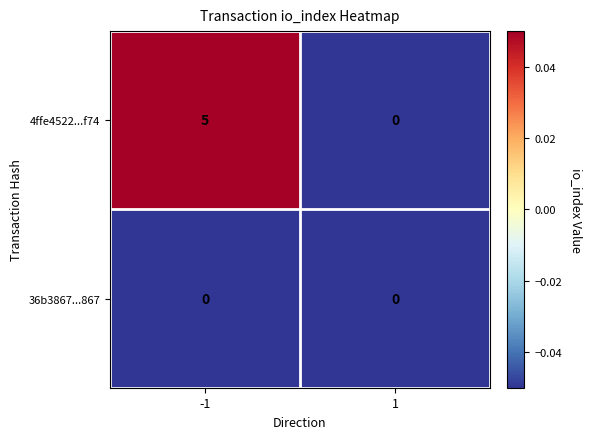

Between -1 and 1, which series saw the biggest shift?

4ffe4522...f74